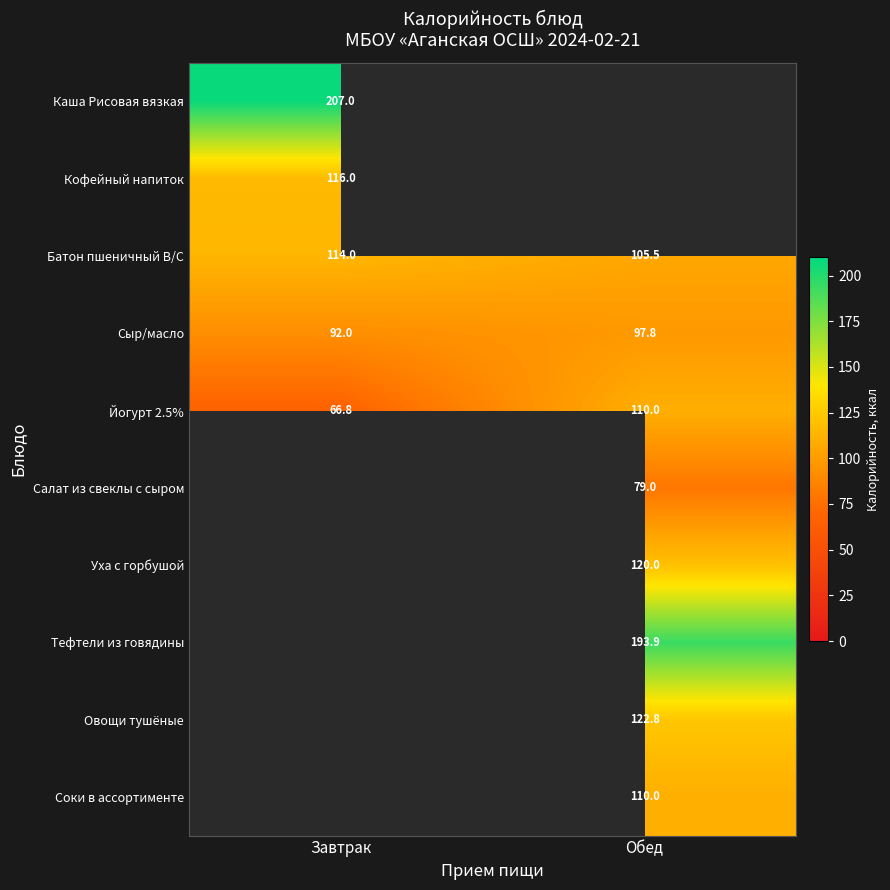

List the labels in order of Батон пшеничный В/С value, smallest first.

Обед, Завтрак